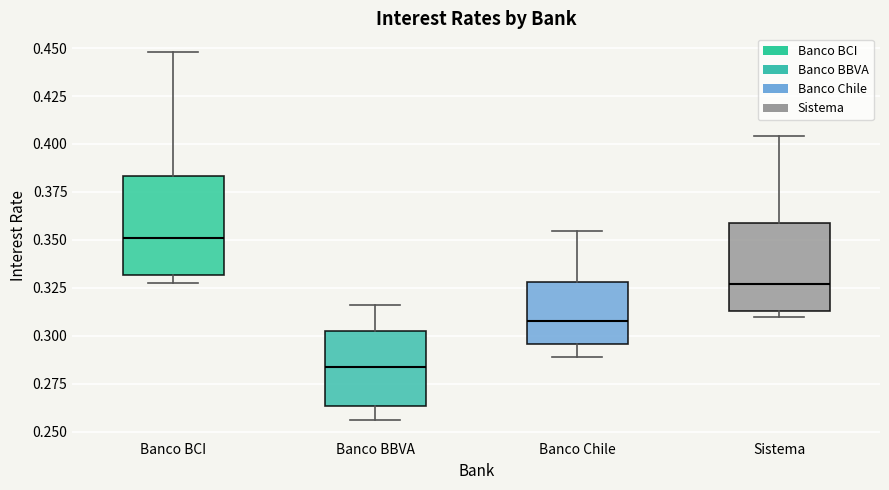

Reading left to right, read every box against the y-axis: the position of its median line, the range the box covers, and the ends of its whiskers. The values are not printed on the chart, so give them approximately, as read against the axis.

Banco BCI: median 0.350, box 0.330 to 0.385, whiskers 0.330 (just below the box's lower edge) to 0.450
Banco BBVA: median 0.285, box 0.265 to 0.305, whiskers 0.255 to 0.315
Banco Chile: median 0.310, box 0.295 to 0.330, whiskers 0.290 to 0.355
Sistema: median 0.325, box 0.315 to 0.360, whiskers 0.310 to 0.405